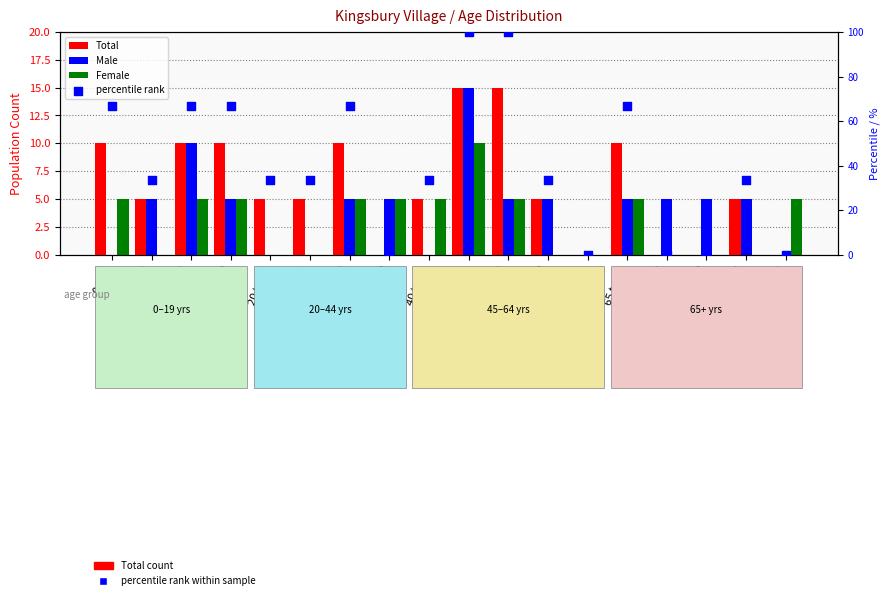

Is the value of Male at 20 to 24 greater than the value of Female at 0 to 4?

No